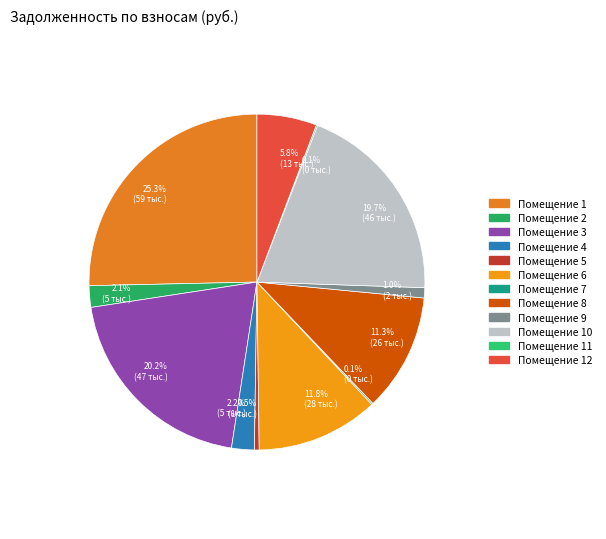

To the nearest percent, what is the difference between the largest and smallest slice percentages?

25%